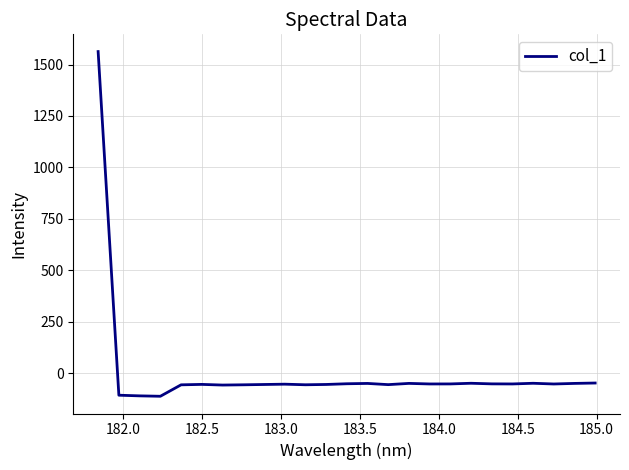

What is the difference between the second highest and second lowest values?

62.4